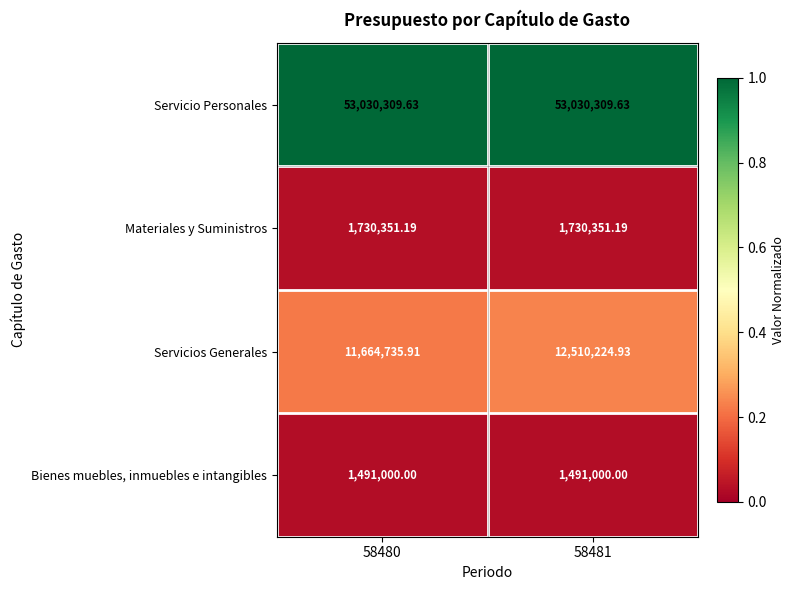

Rank the series by their maximum value, from lowest to highest.

Bienes muebles, inmuebles e intangibles, Materiales y Suministros, Servicios Generales, Servicio Personales